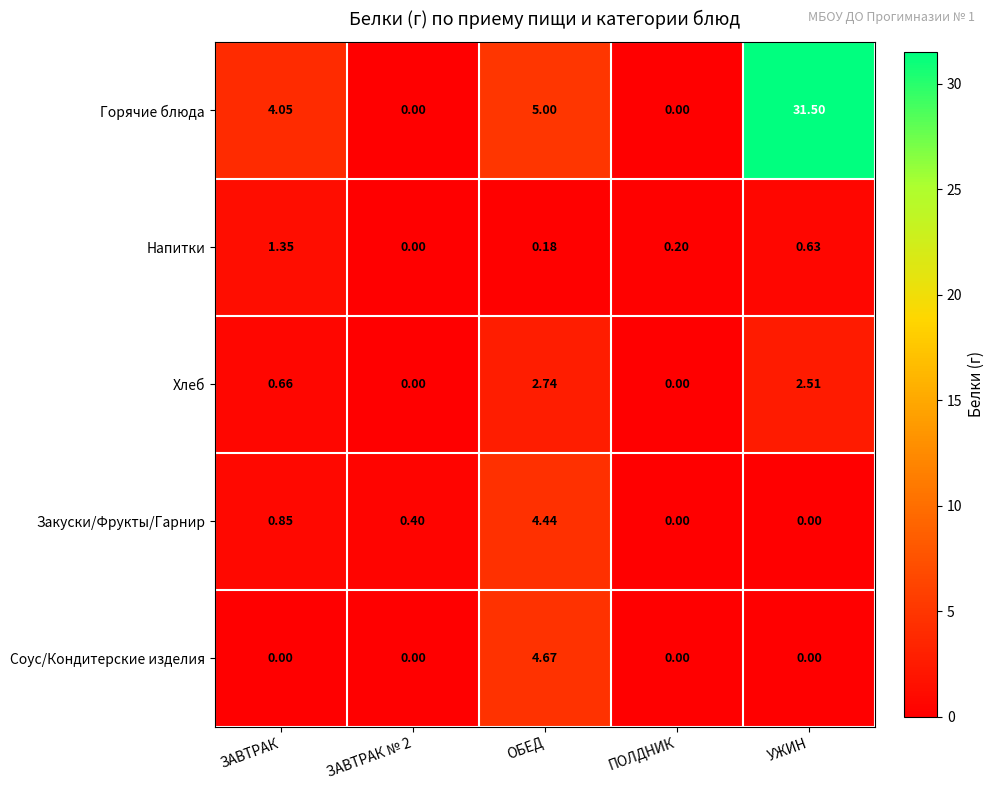

At which category is the sum across all series the highest?

УЖИН